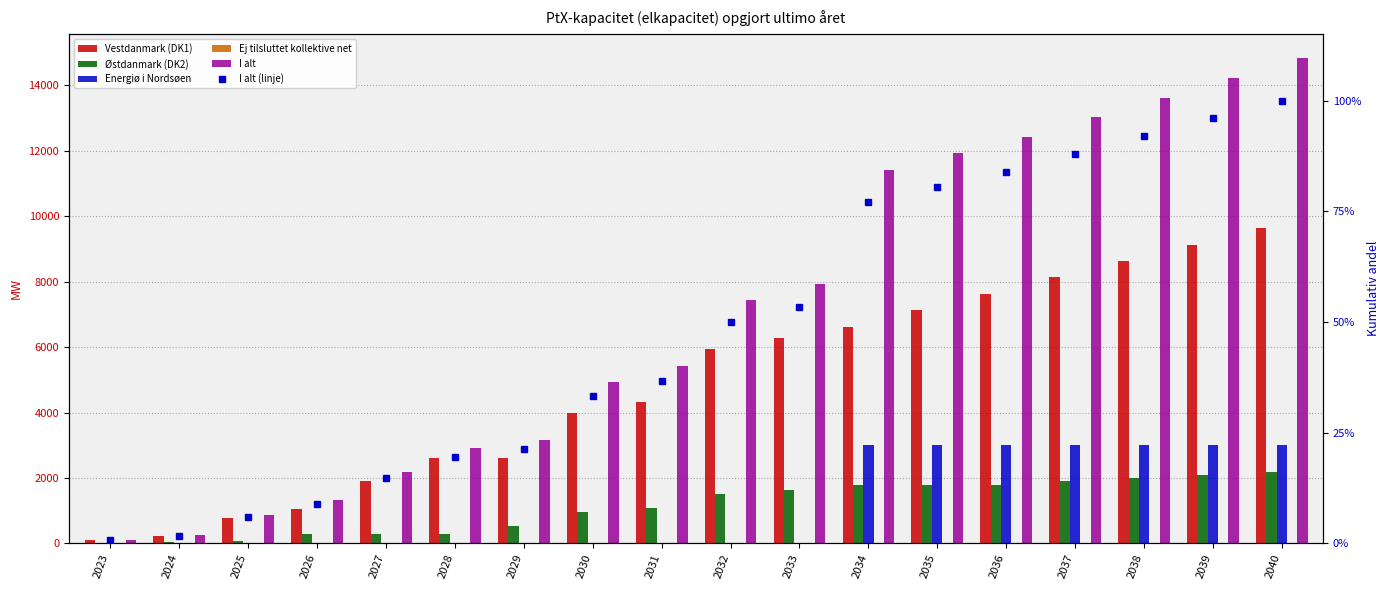

Is it true that I alt (linje) equals 343.0 at 2025?

False